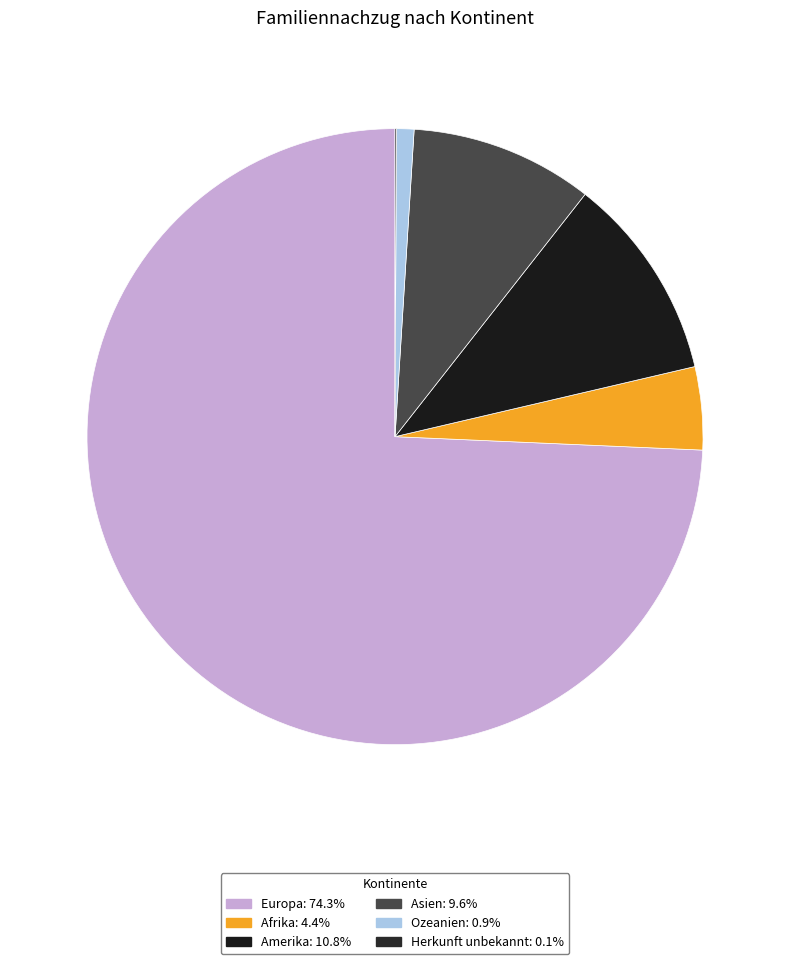

How many segments does this pie chart have?

6